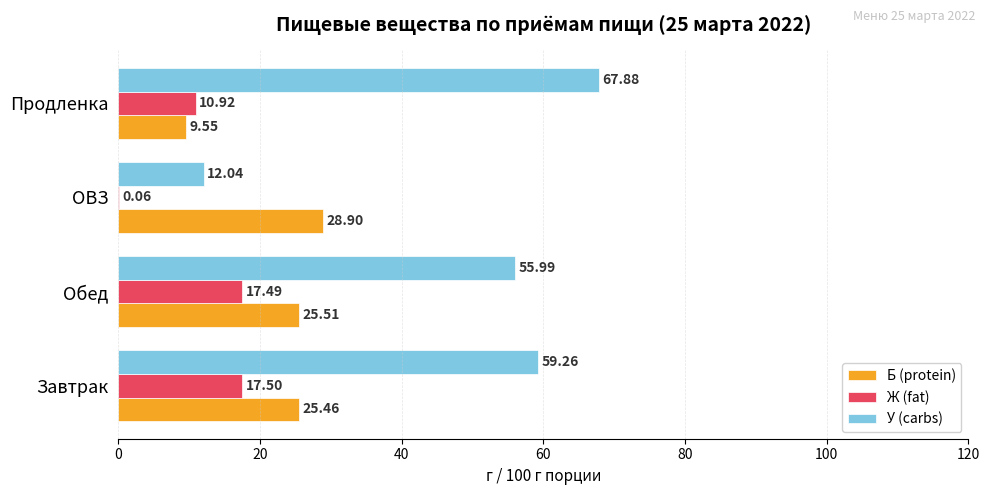

Which category has the highest value across all series?

Продленка